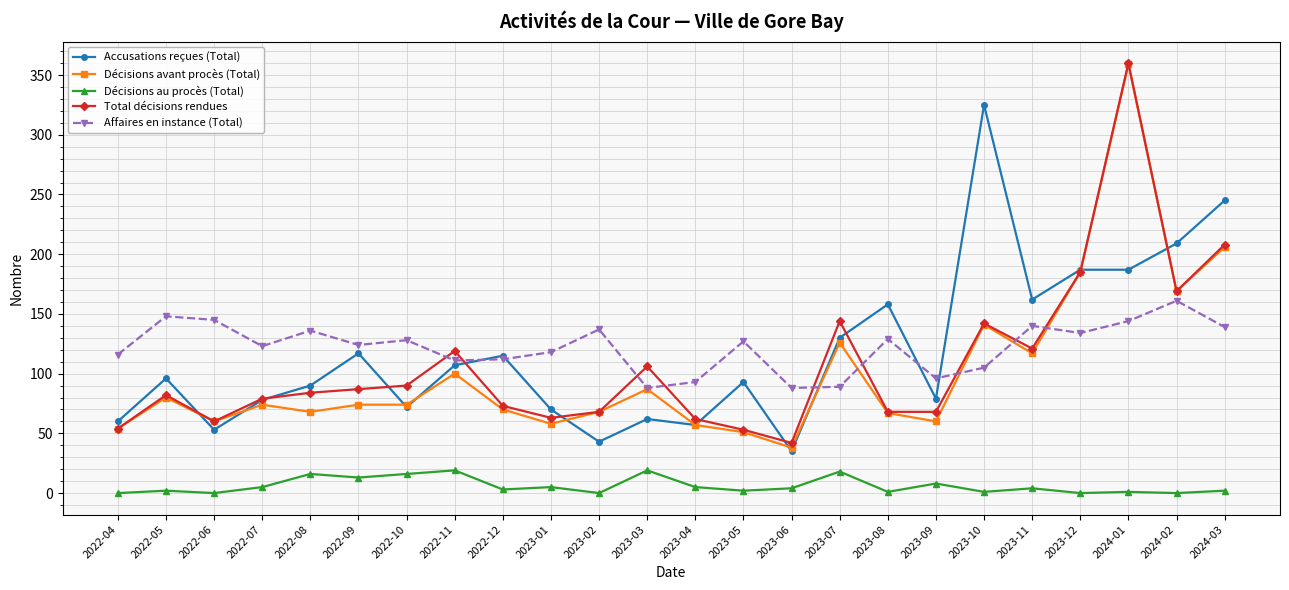

How many categories are shown in the chart?

24